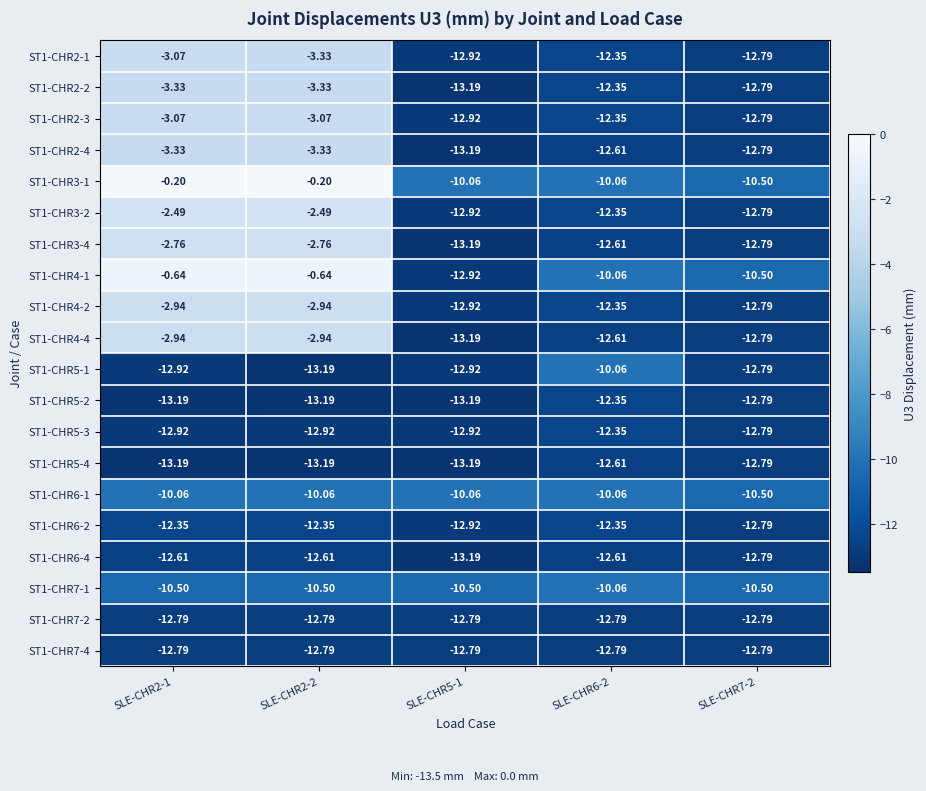

How many values in the ST1-CHR2-3 series exceed -12?

2